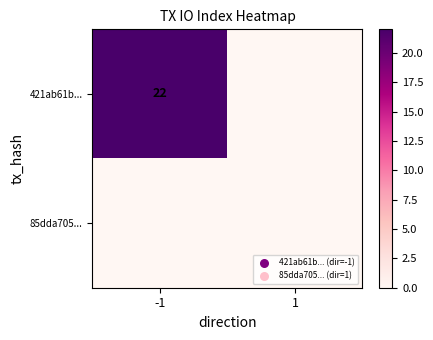

True or false: 421ab61b... has a value of 22 at -1.

True